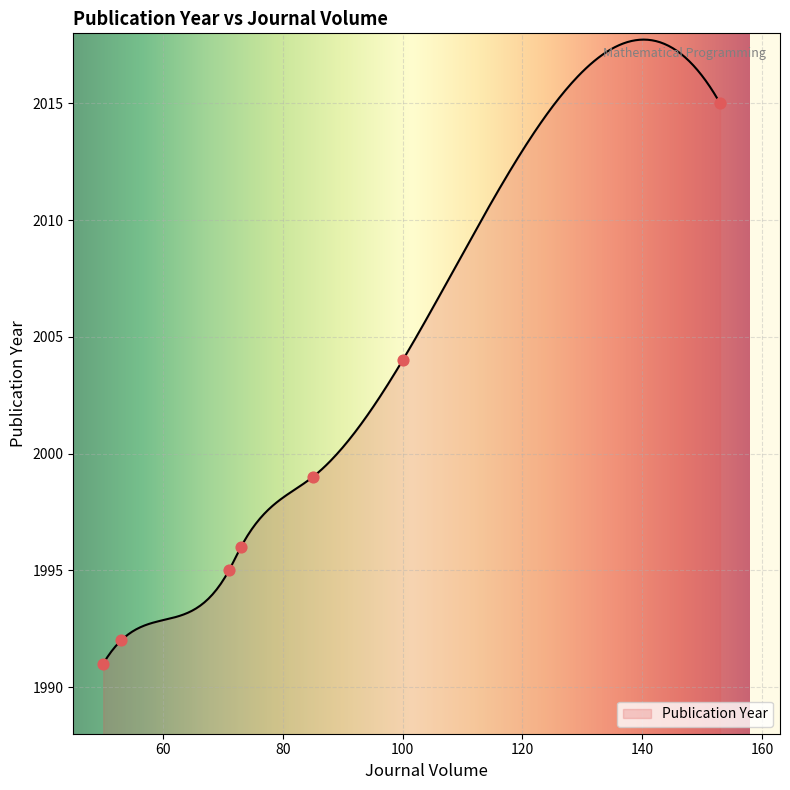

What is the change in value from 53 to 71?

+3